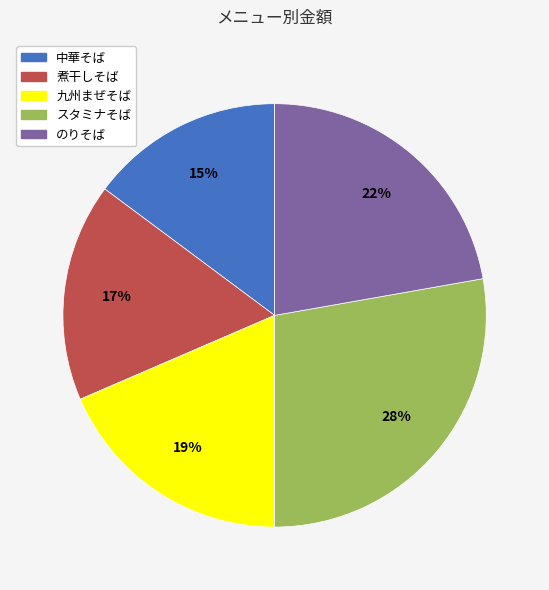

Which has a higher value, のりそば or スタミナそば?

スタミナそば